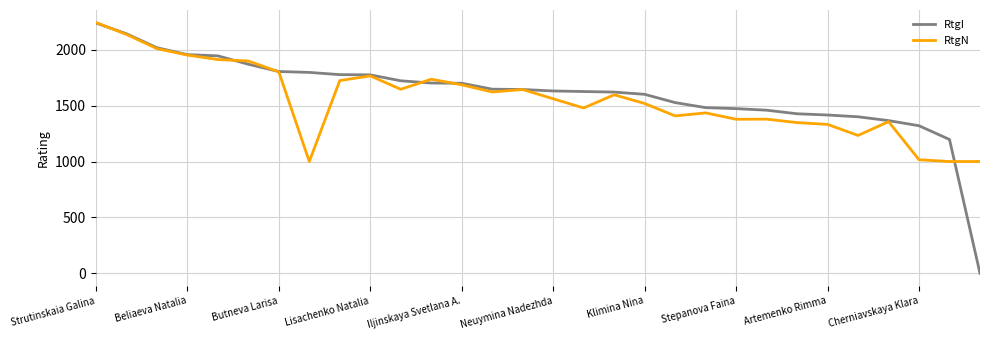

What is the minimum value for RtgN?

1000